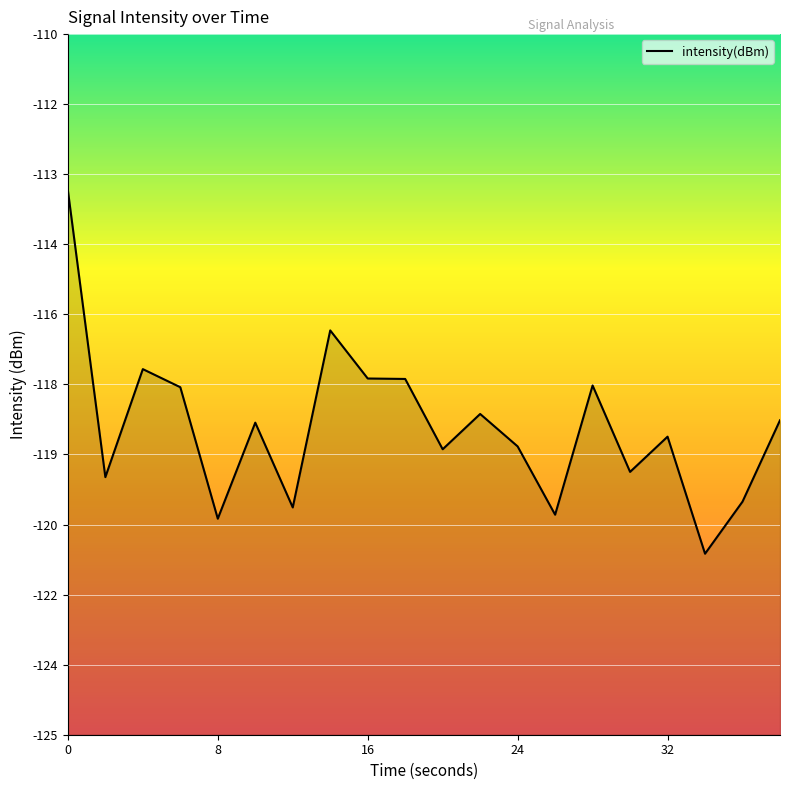

Is it true that the value at 9 is -203.0?

False